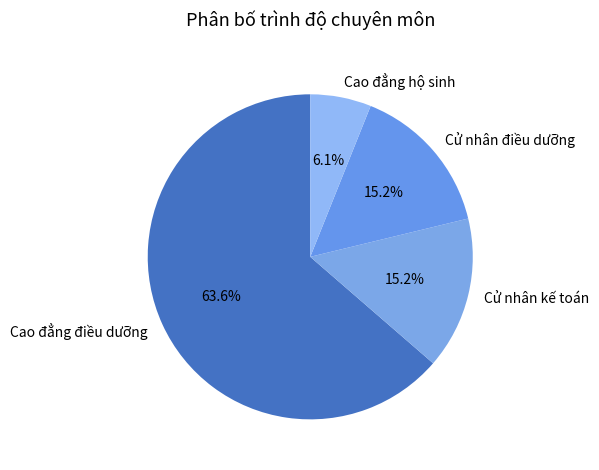

To the nearest percent, what percentage of the pie is Cử nhân điều dưỡng?

15%